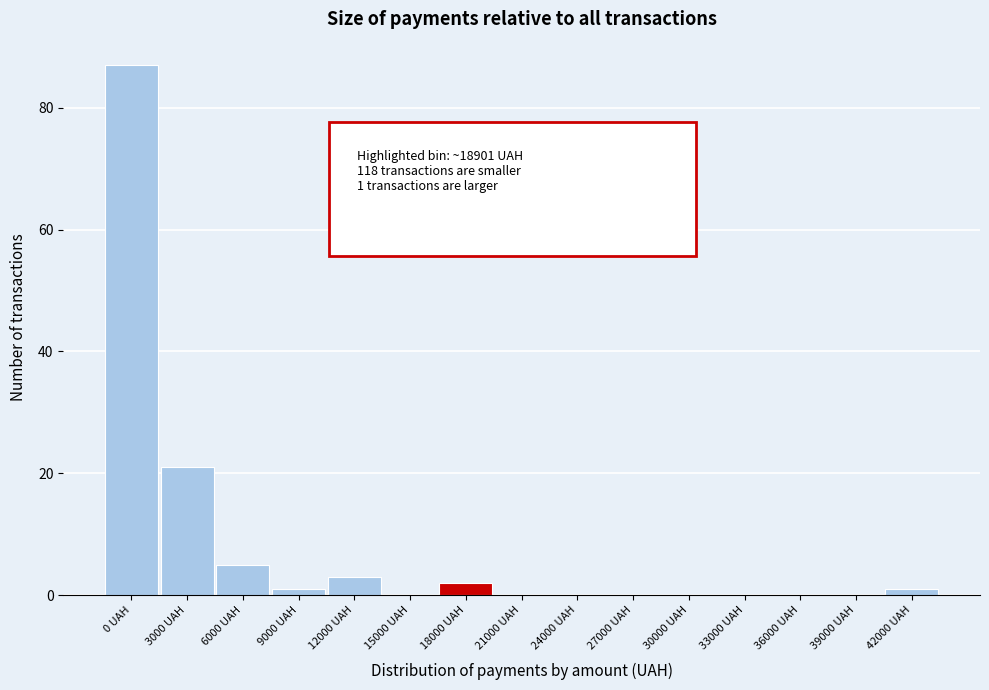

Reading left to right, transcribe all the data shown in this chart.

0 UAH=87	3000 UAH=21	6000 UAH=5	9000 UAH=1	12000 UAH=3	15000 UAH=0	18000 UAH=2	21000 UAH=0	24000 UAH=0	27000 UAH=0	30000 UAH=0	33000 UAH=0	36000 UAH=0	39000 UAH=0	42000 UAH=1